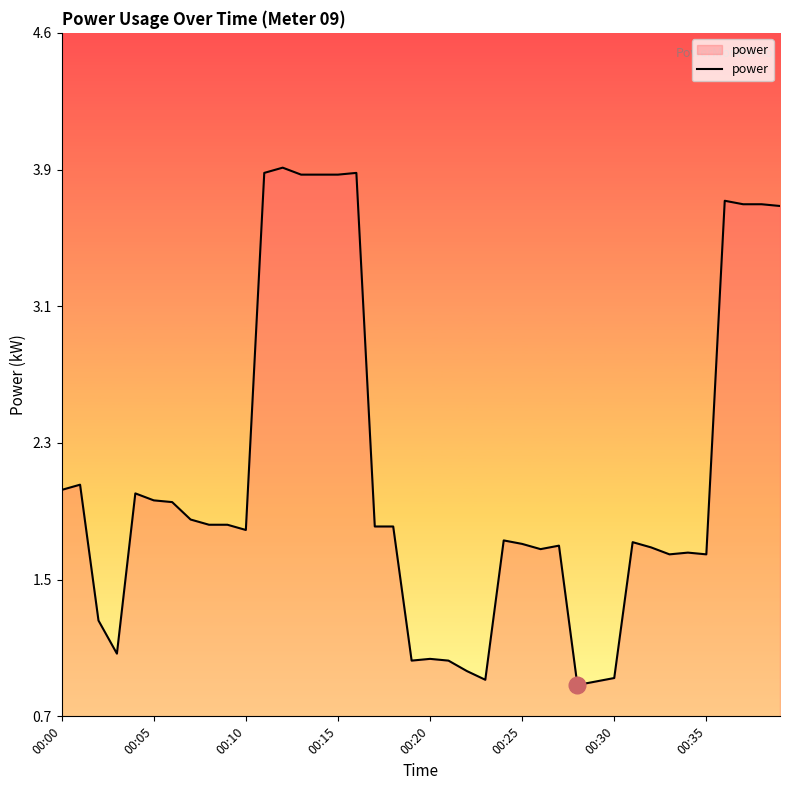

What is the difference between the maximum and second lowest values?

3.0